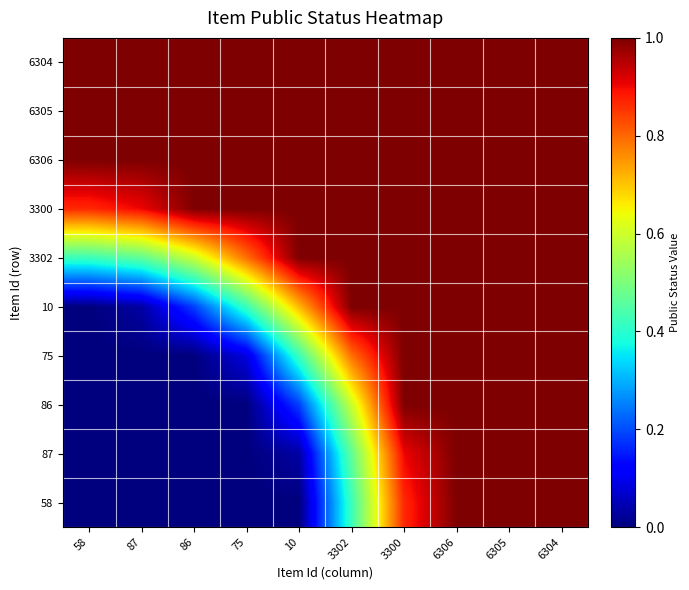

How many series are shown in this chart?

10